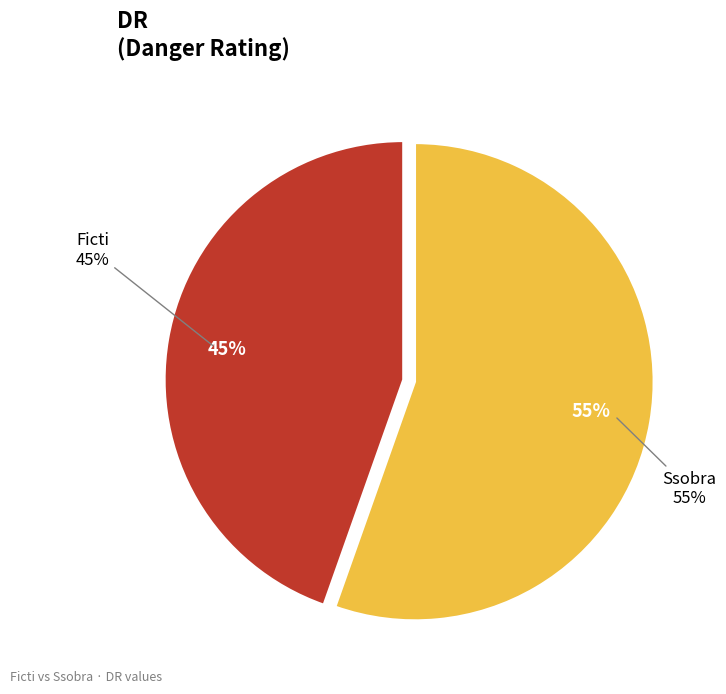

Between Ficti and Ssobra, which is larger?

Ssobra